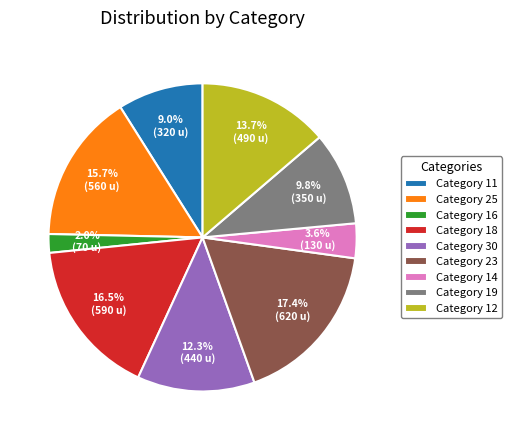

Which has a higher value, Category 16 or Category 23?

Category 23